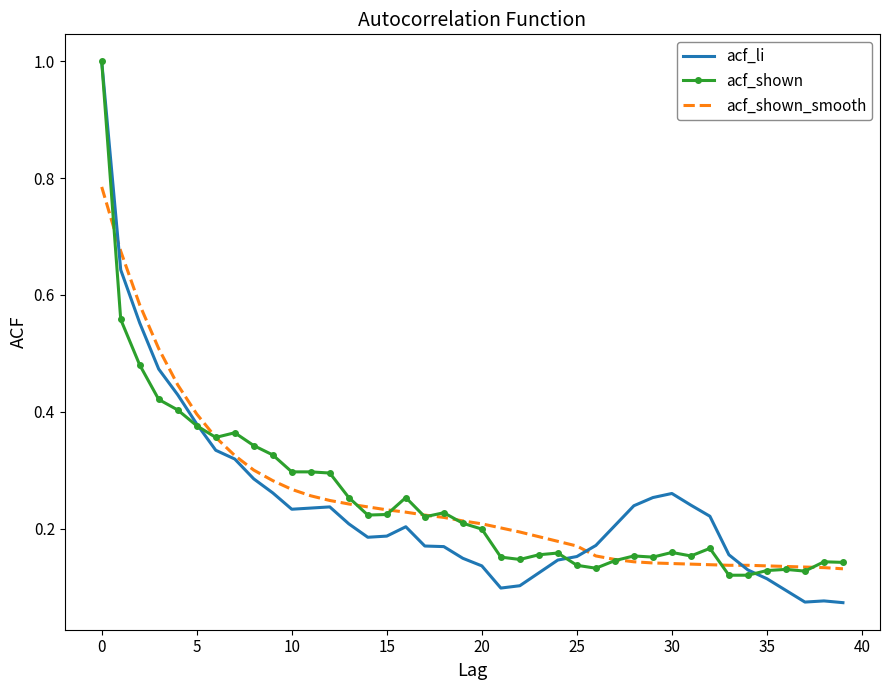

What is the highest value of the acf_li series?

1.0